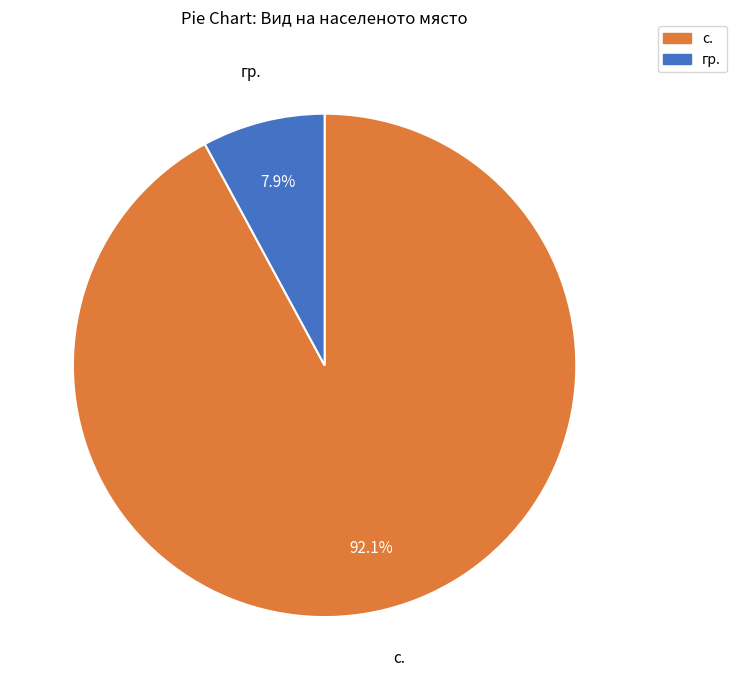

Is there any slice that represents more than half of the pie?

Yes